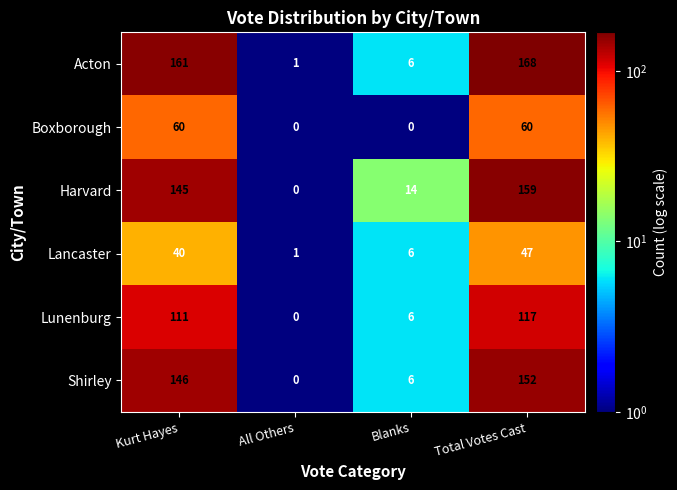

What is the smallest value displayed?

0